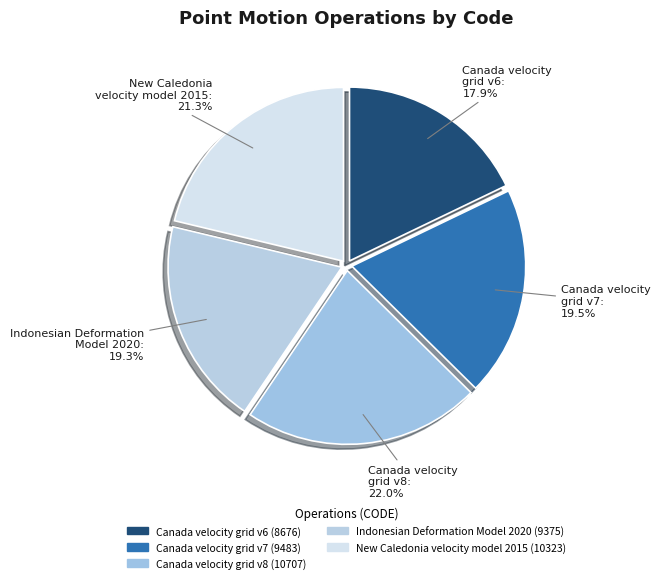

Is there a majority slice in this chart?

No